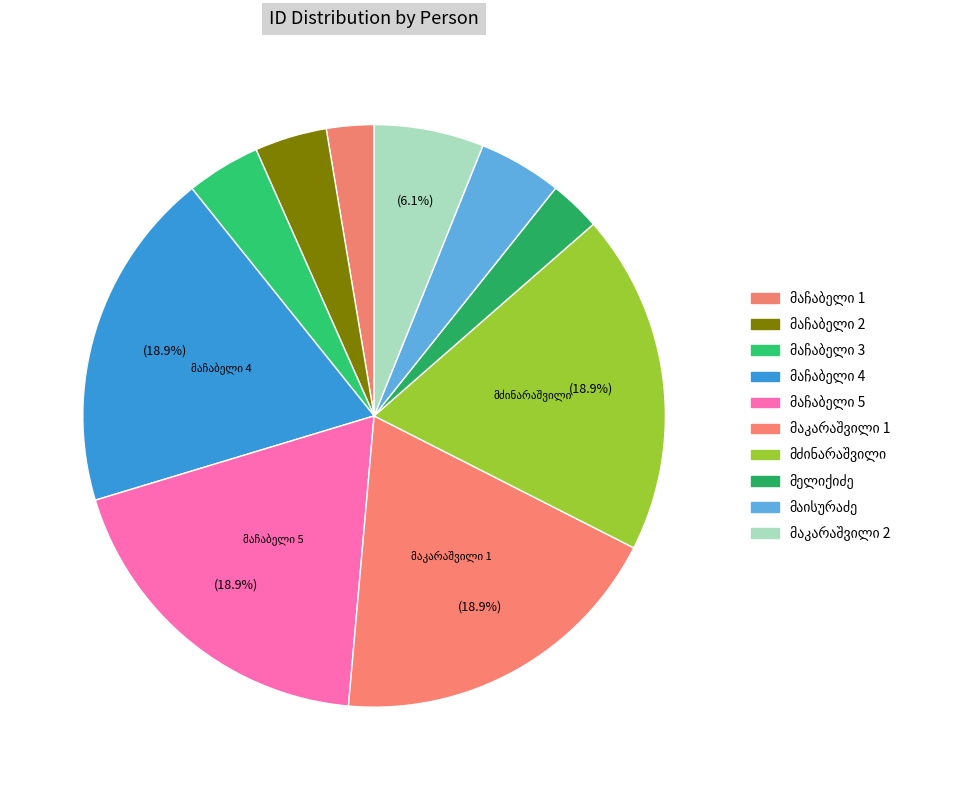

How many slices are in this pie chart?

10